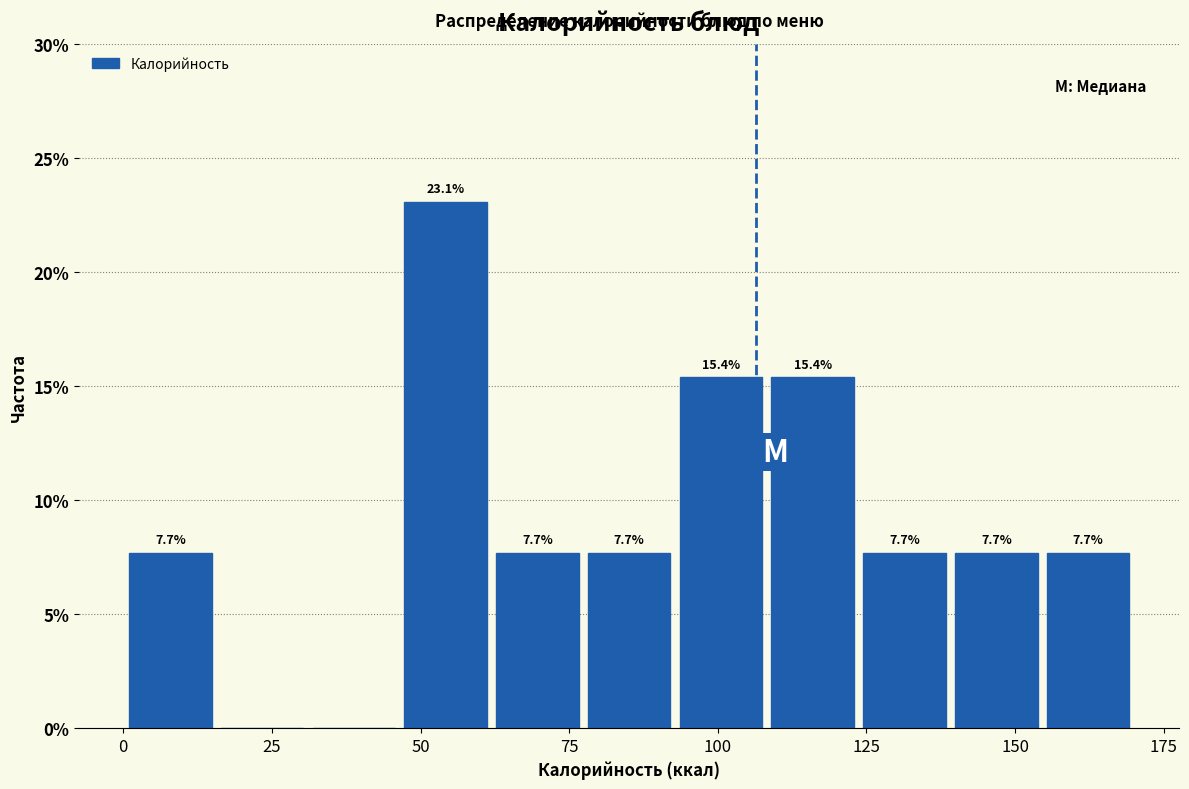

Read against the x-axis, roughly where is the centre of the tallest bar?

55